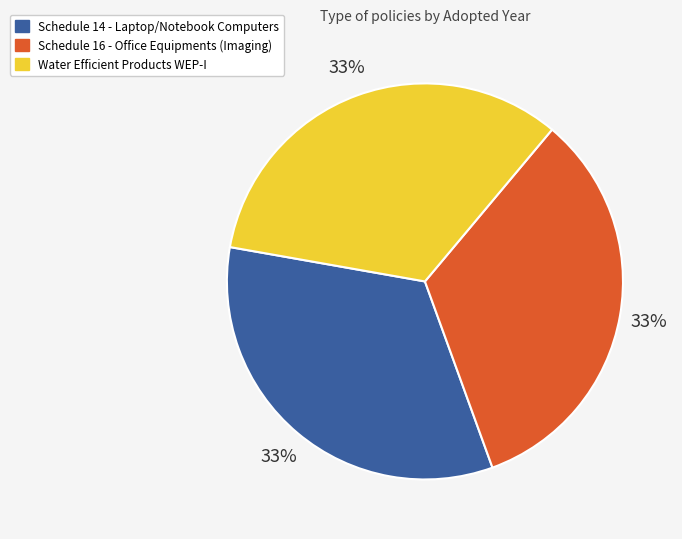

What is the ratio of the value at Schedule 14 - Laptop/Notebook Computers to the value at Schedule 16 - Office Equipments (Imaging)?

1.0